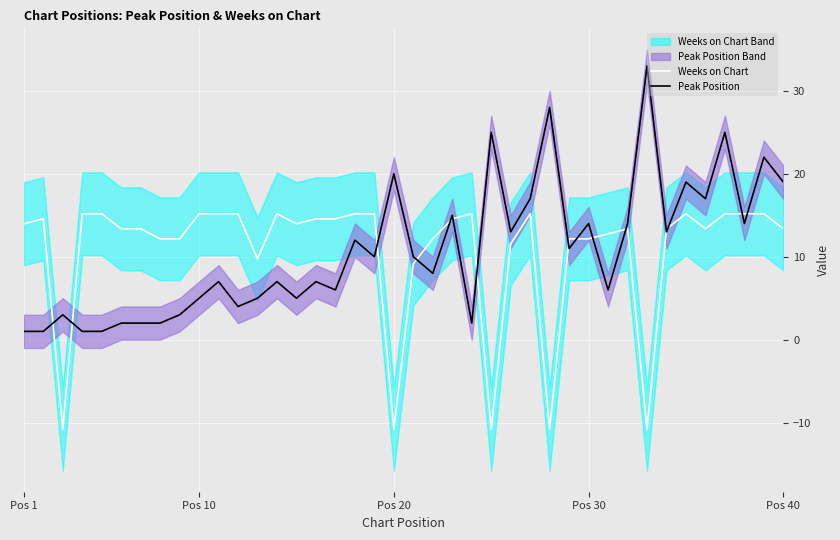

Which series ends up on top after the final intersection of Peak Position and Weeks on Chart?

Peak Position